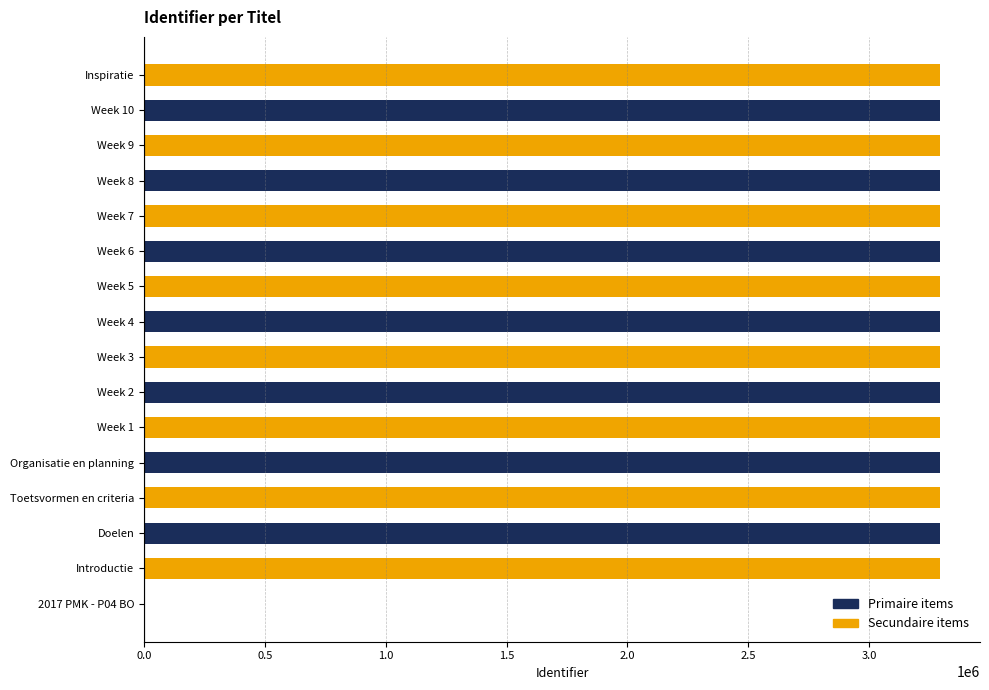

What is the greatest value displayed?

3294009